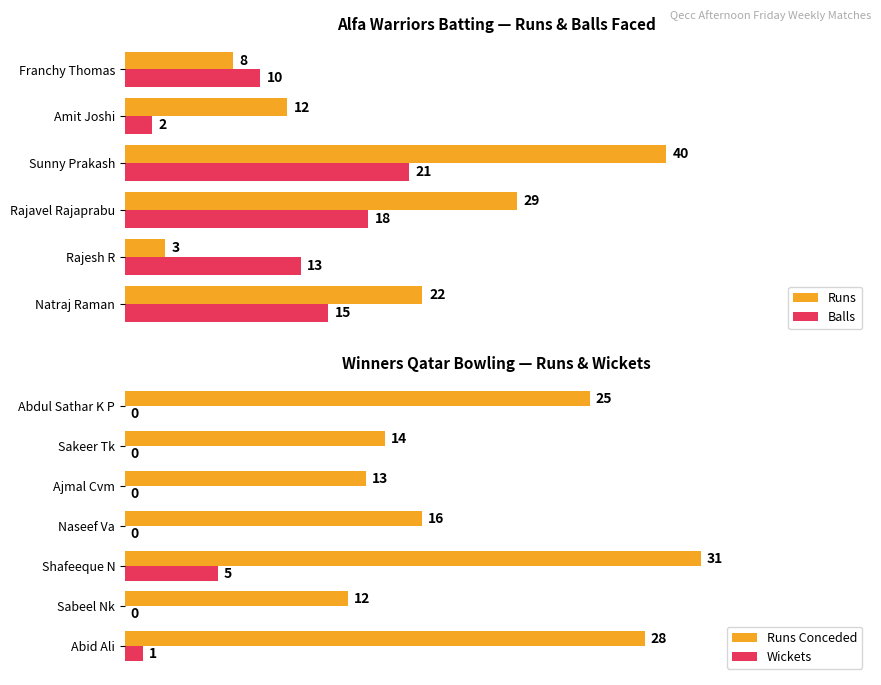

Does the chart contain stacked bars?

No